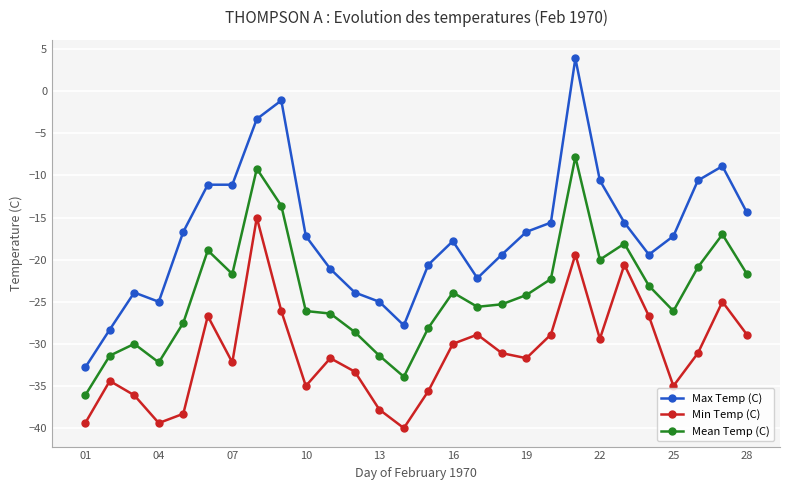

How many values in Max Temp (C) are below zero?

27